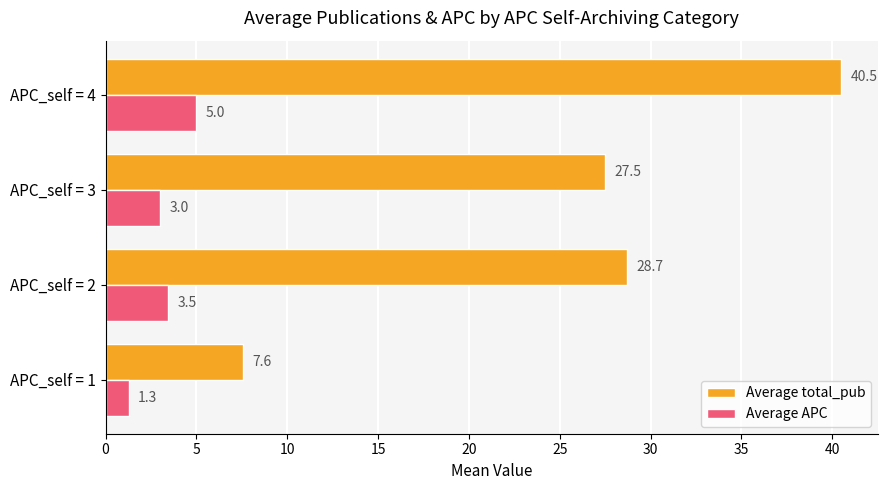

At which category is the sum across all series the highest?

APC_self = 4